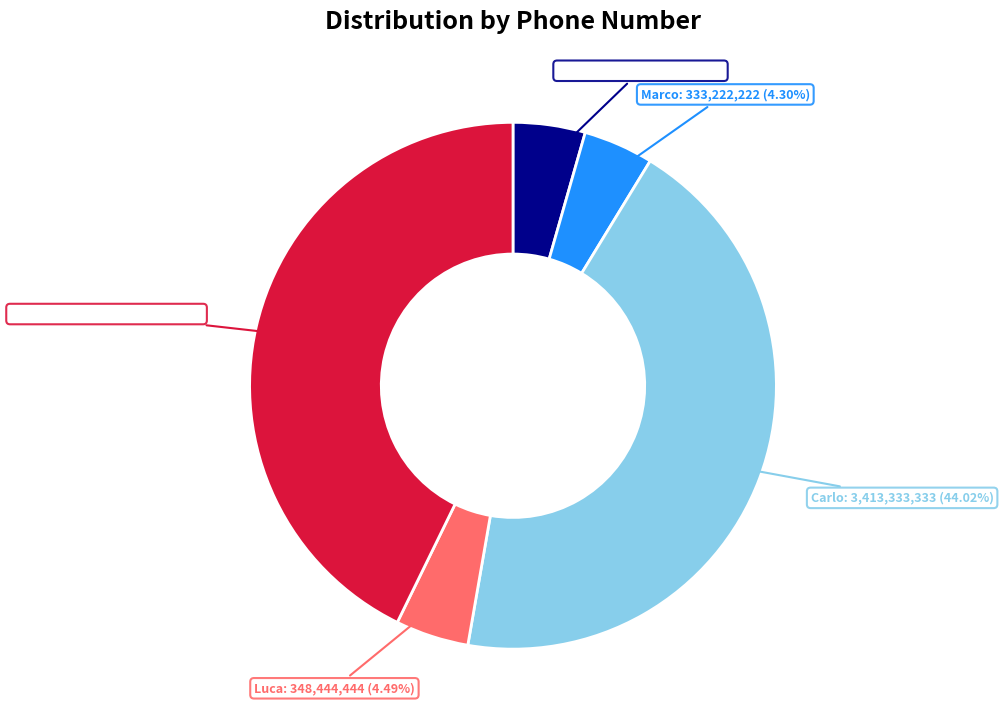

To the nearest percent, what percentage of the pie is Luca?

4%